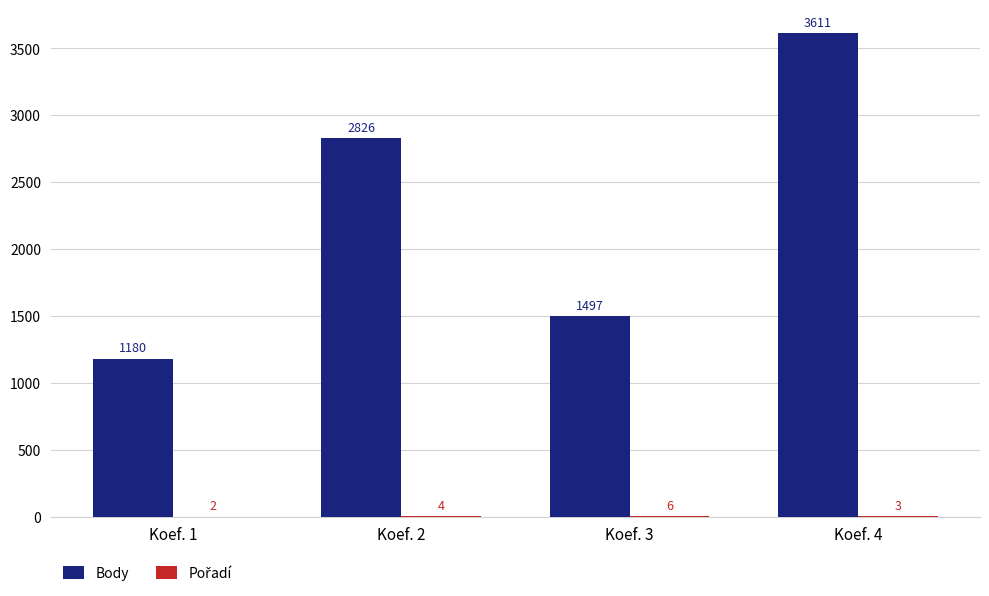

What is the sum of all Body values?

9114